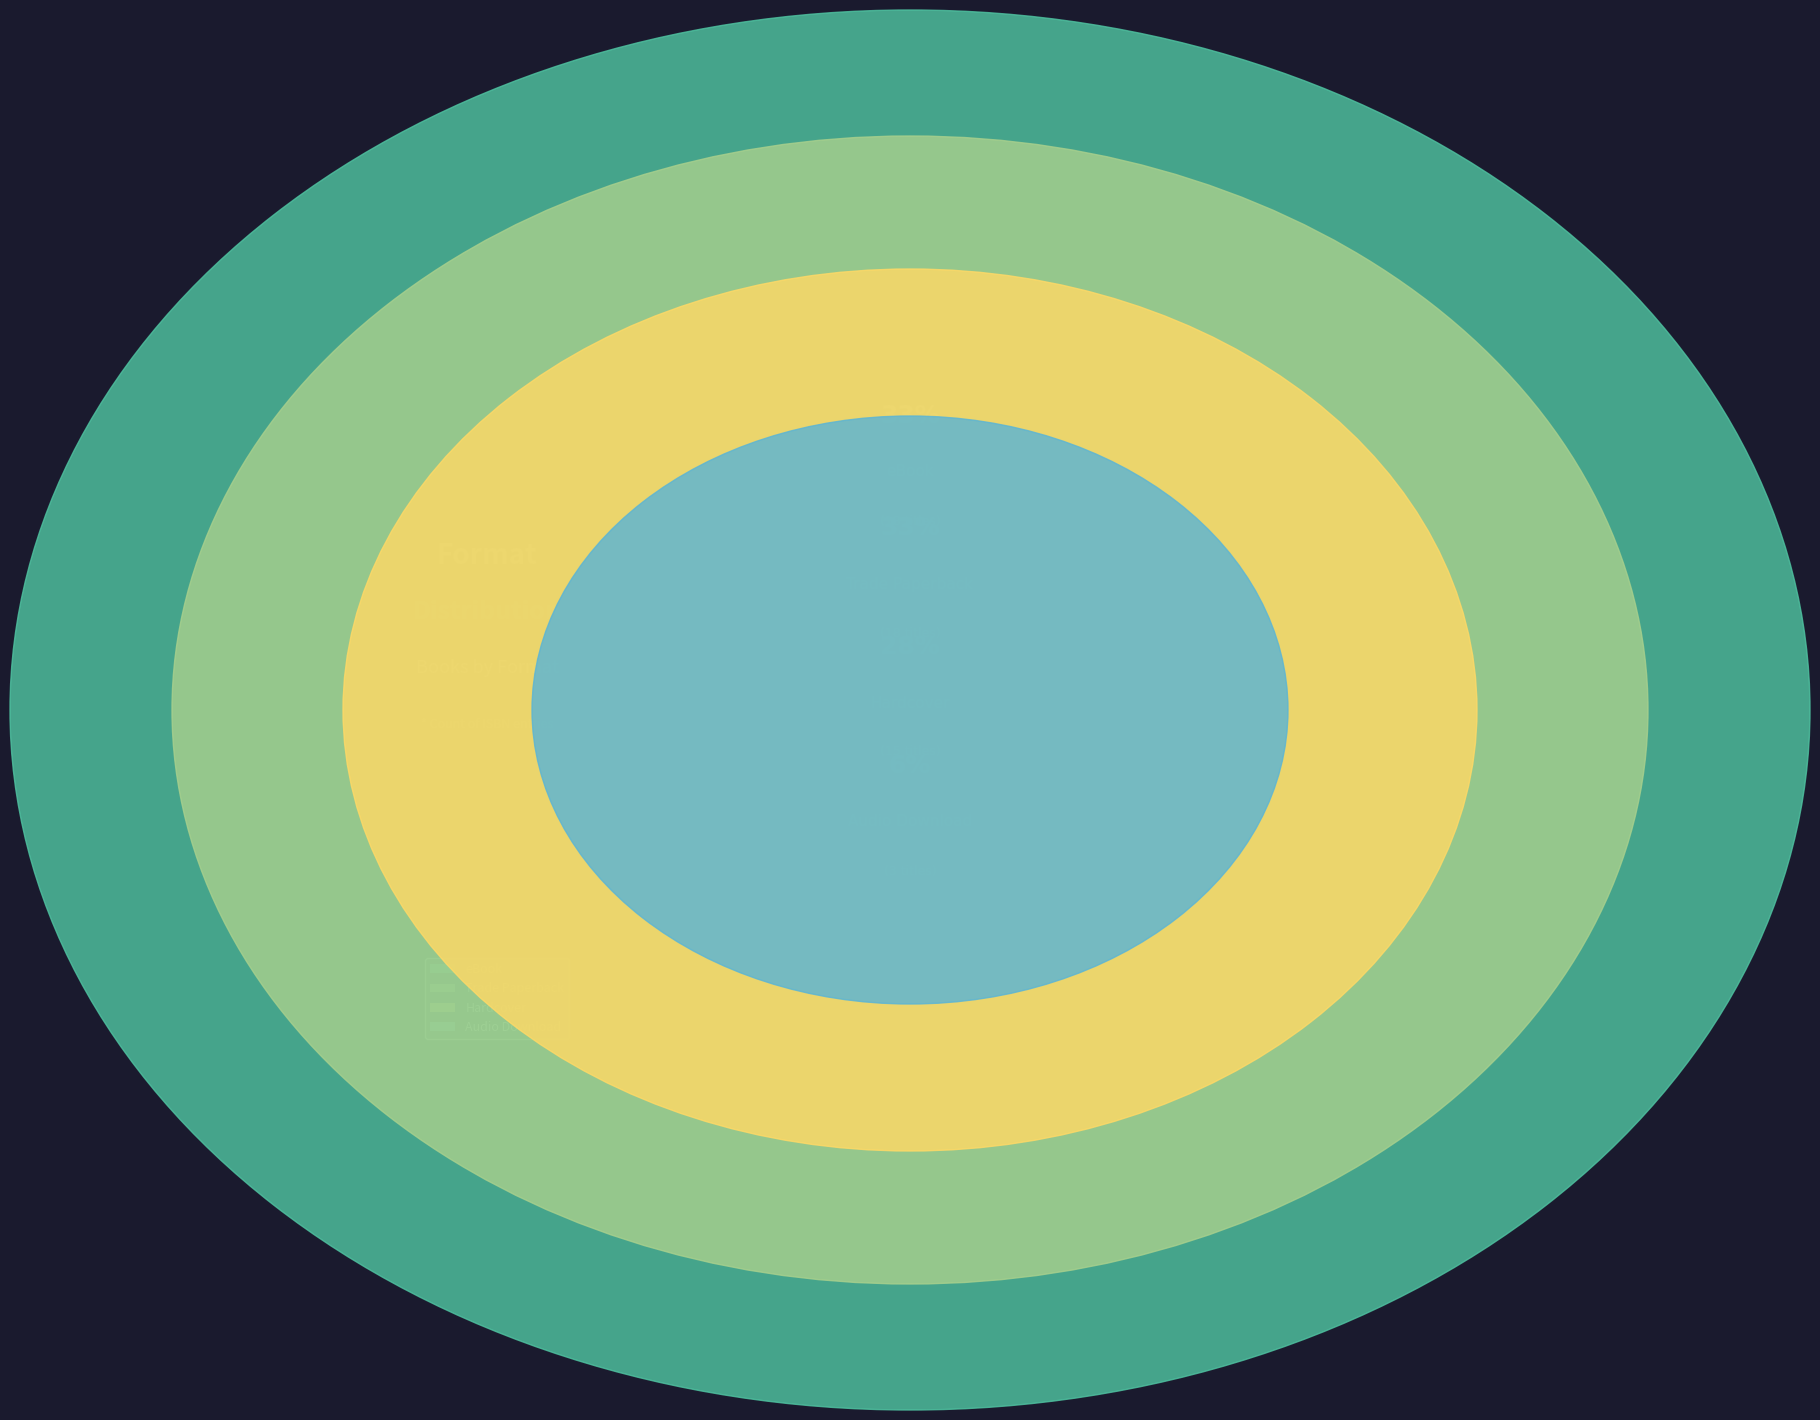

To the nearest percent, what percentage of the pie is Audio Download?

6%